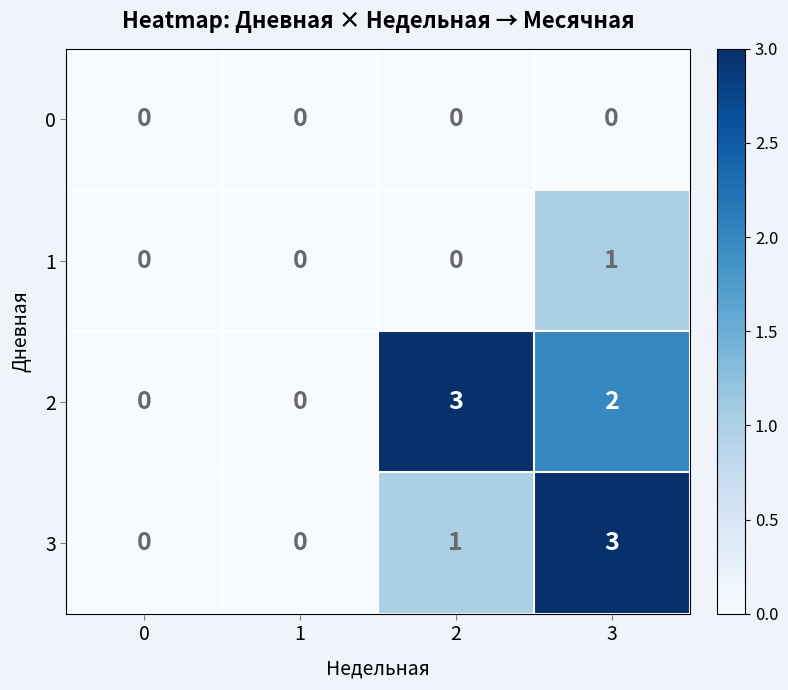

How many distinct data groups are displayed?

4